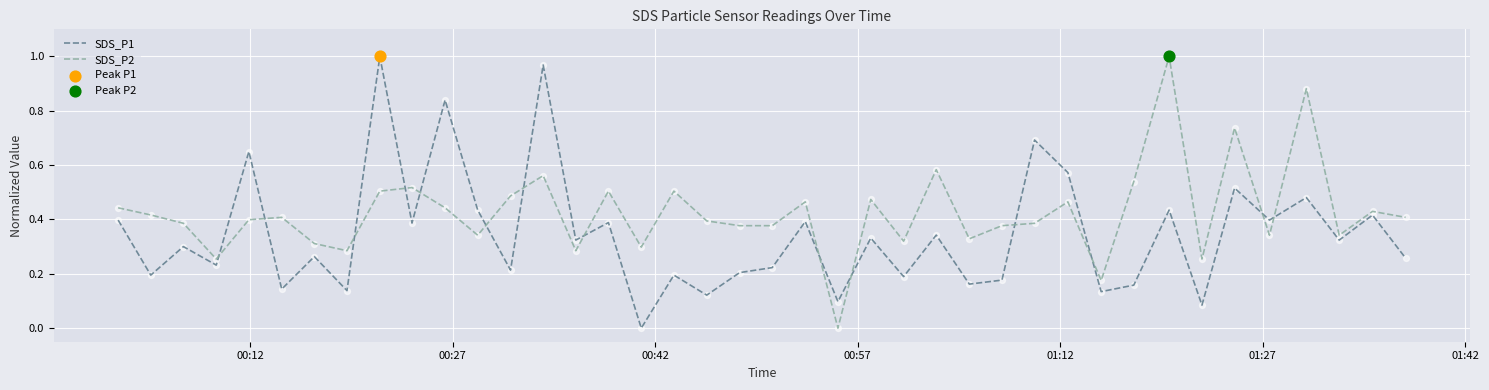

Which series has the largest total across all categories?

SDS_P2